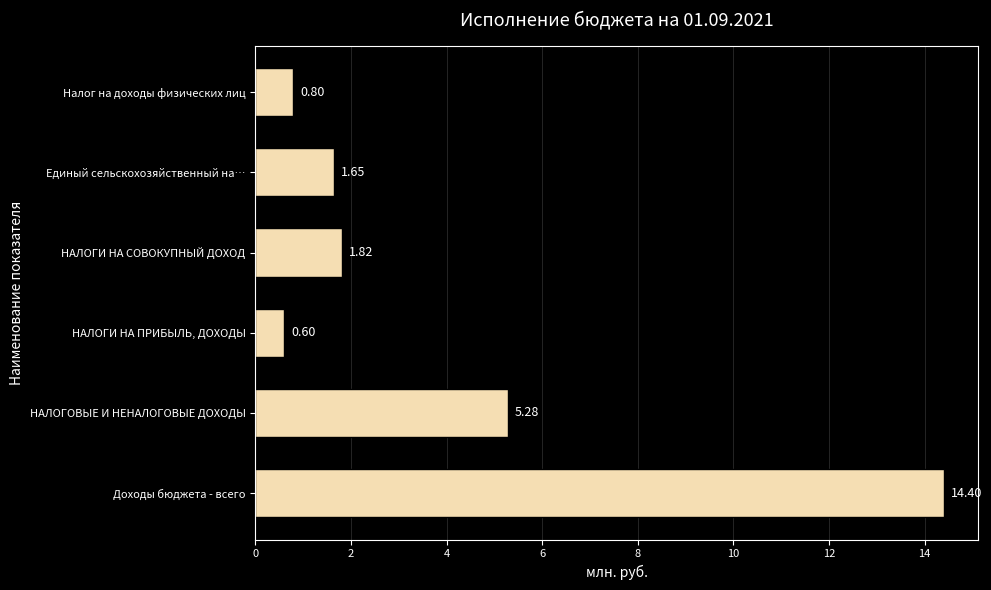

What is the greatest value displayed?

14.4